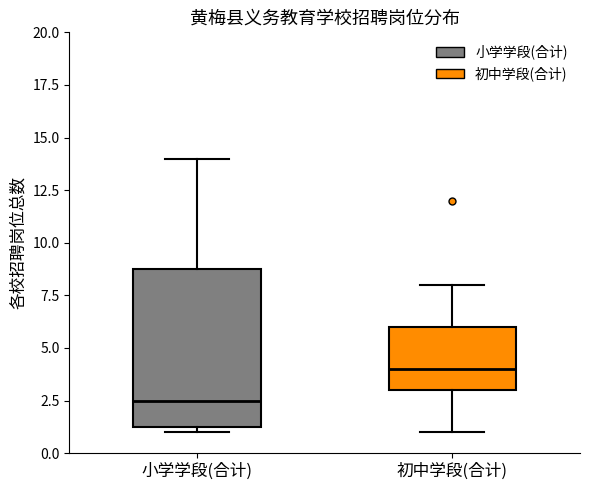

Reading left to right, read every box against the y-axis: the position of its median line, the range the box covers, and the ends of its whiskers. The values are not printed on the chart, so give them approximately, as read against the axis.

小学学段(合计): median 2.5, box 1.5 to 9.0, whiskers 1.0 to 14.0
初中学段(合计): median 4.0, box 3.0 to 6.0, whiskers 1.0 to 8.0